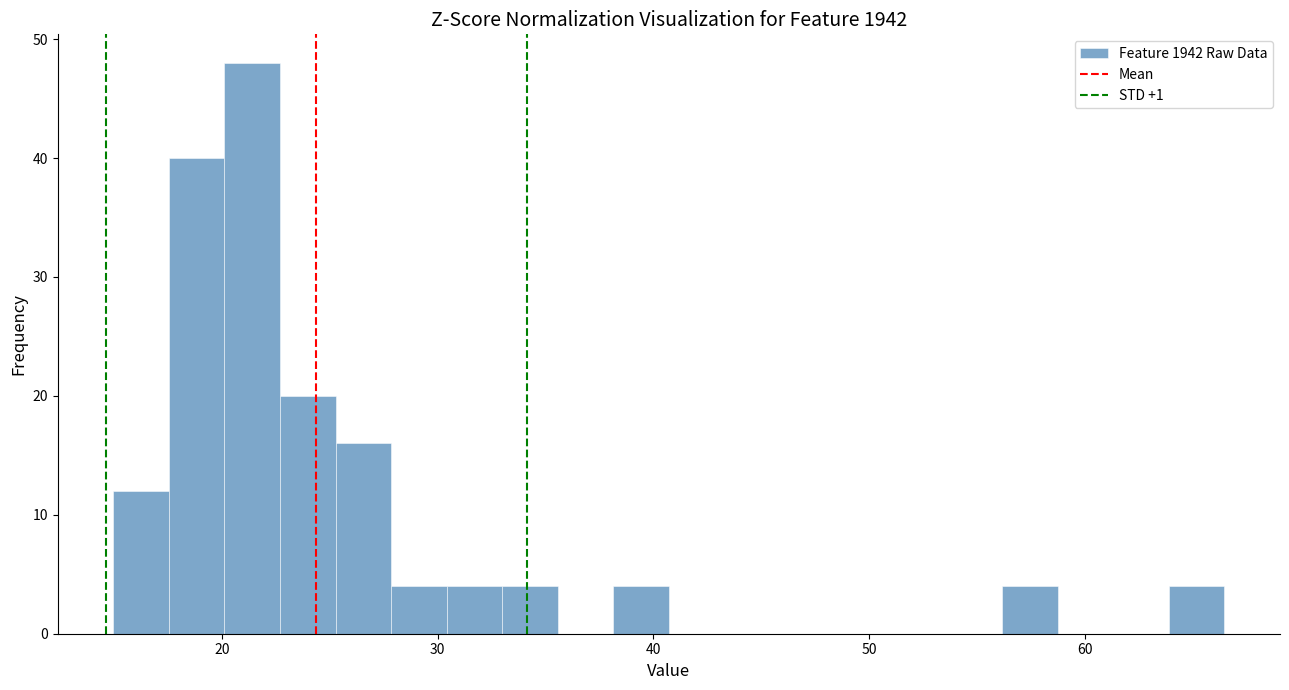

Around what value on the x-axis is the tallest bar? Give the approximate position of its centre, as read against the axis.

21